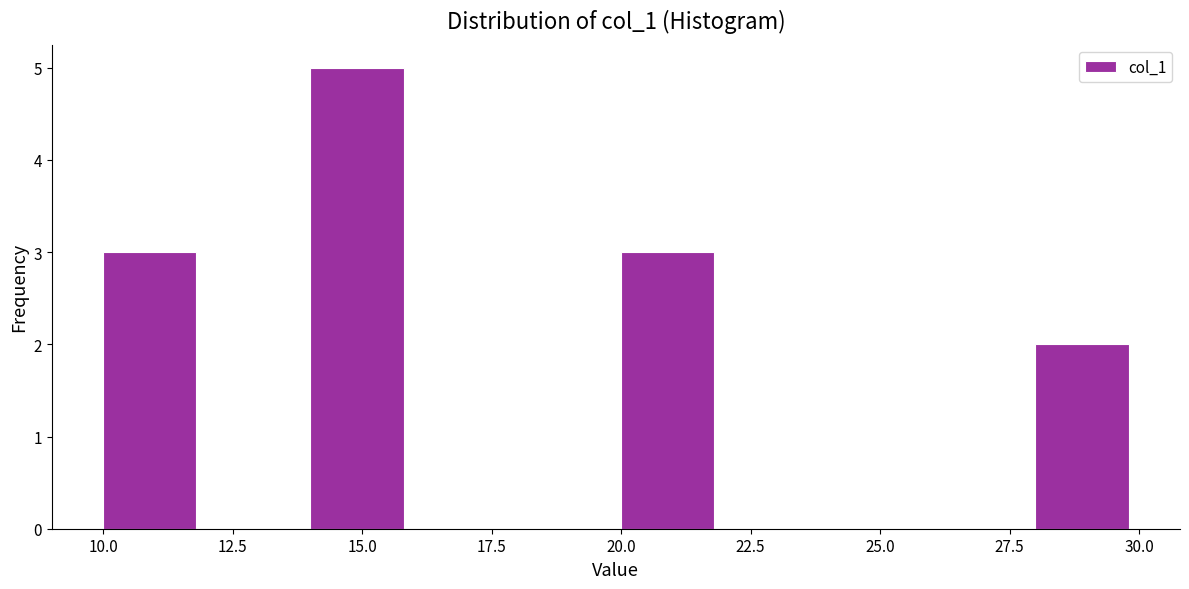

Reading left to right, list every bar in this chart as the range it spans on the x-axis followed by its height. The values are not printed on the chart, so give them approximately, as read against the axis.

10 to 12: 3
12 to 14: 0
14 to 16: 5
16 to 18: 0
18 to 20: 0
20 to 22: 3
22 to 24: 0
24 to 26: 0
26 to 28: 0
28 to 30: 2